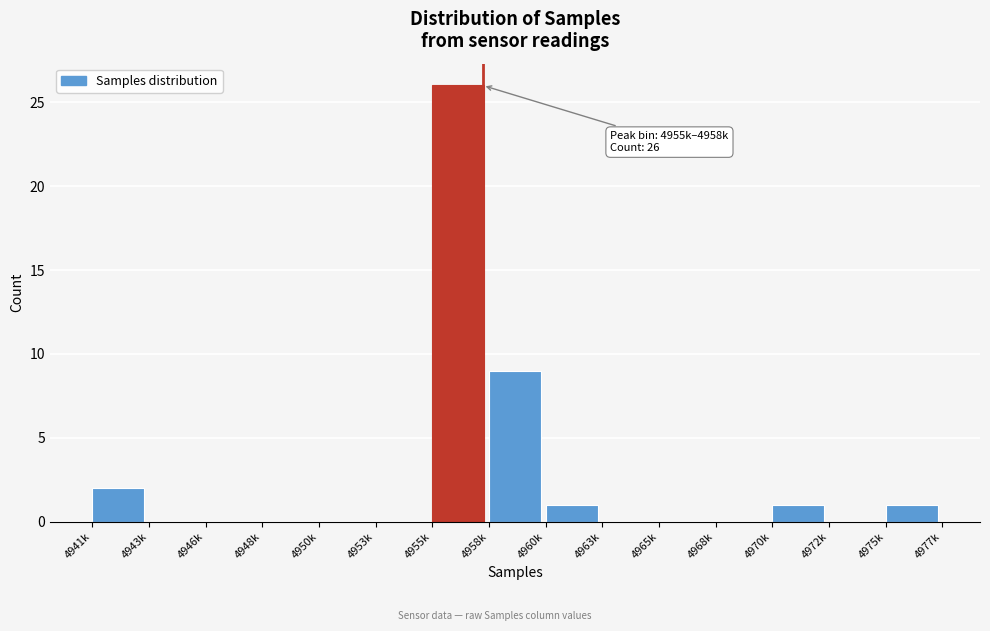

Reading left to right, extract all data points from this chart.

4941k=2	4943k=0	4946k=0	4948k=0	4950k=0	4953k=0	4955k=26	4958k=9	4960k=1	4963k=0	4965k=0	4968k=0	4970k=1	4972k=0	4975k=1